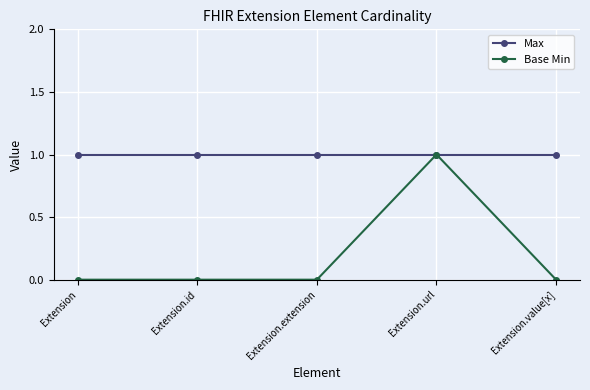

What is the value of the Max point at the 2nd from the left?

1